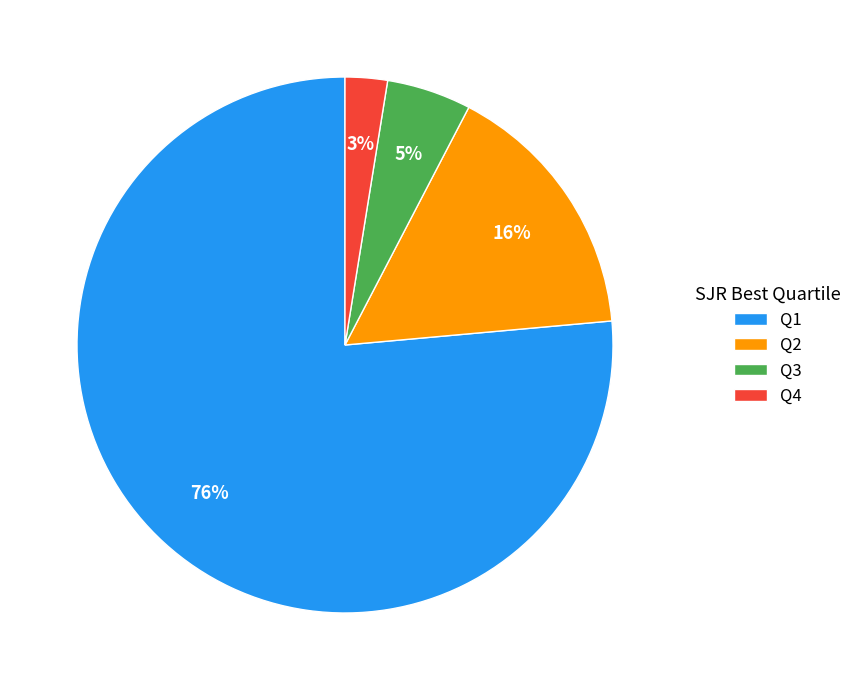

To the nearest percent, what is the combined percentage of Q1 and Q4?

79%